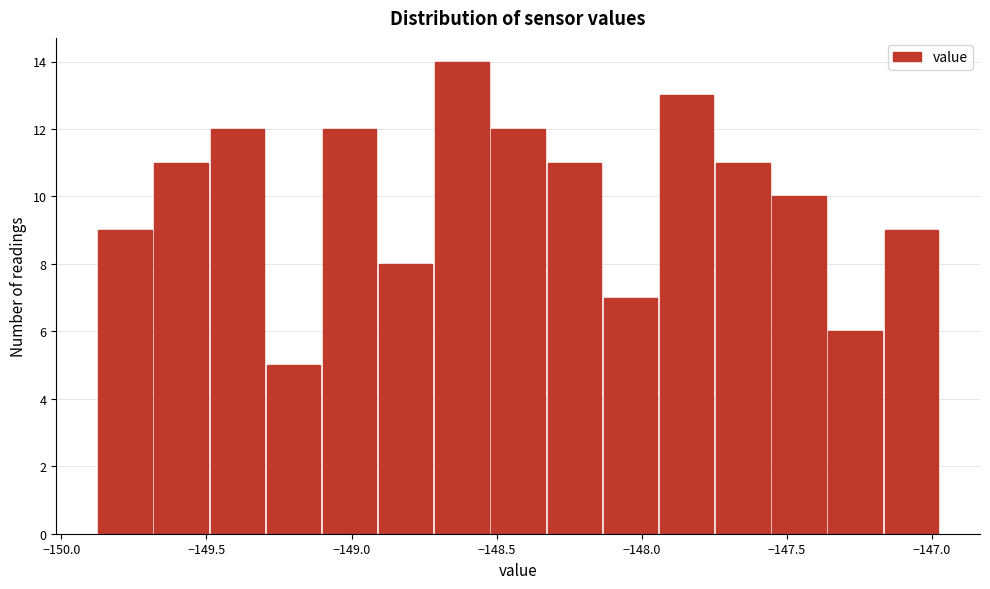

Read against the x-axis, roughly where is the centre of the tallest bar?

-148.60